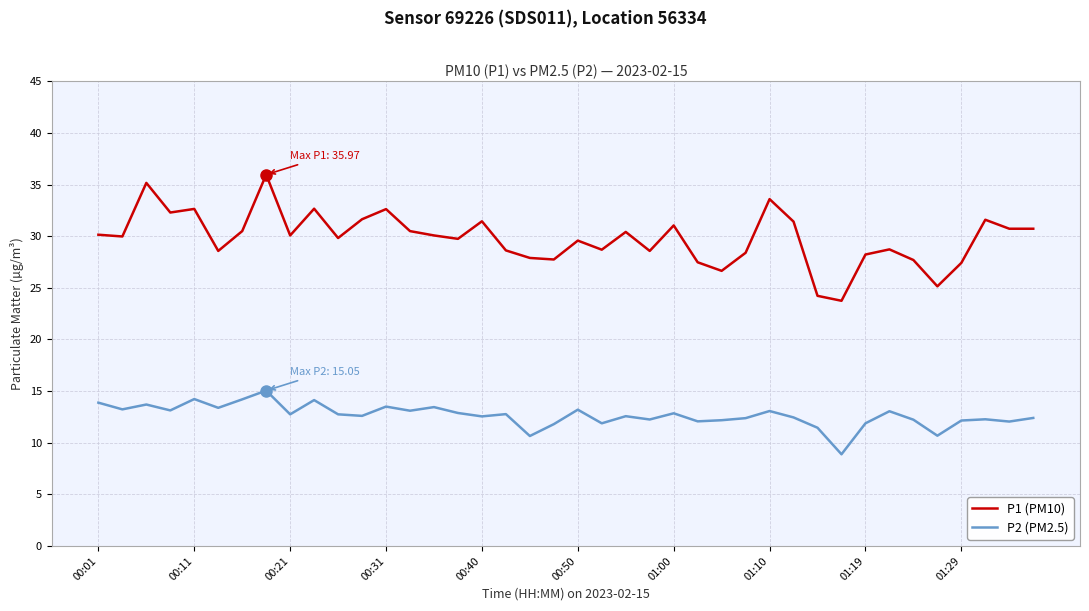

What are all the series names shown in the legend?

P1 (PM10), P2 (PM2.5)